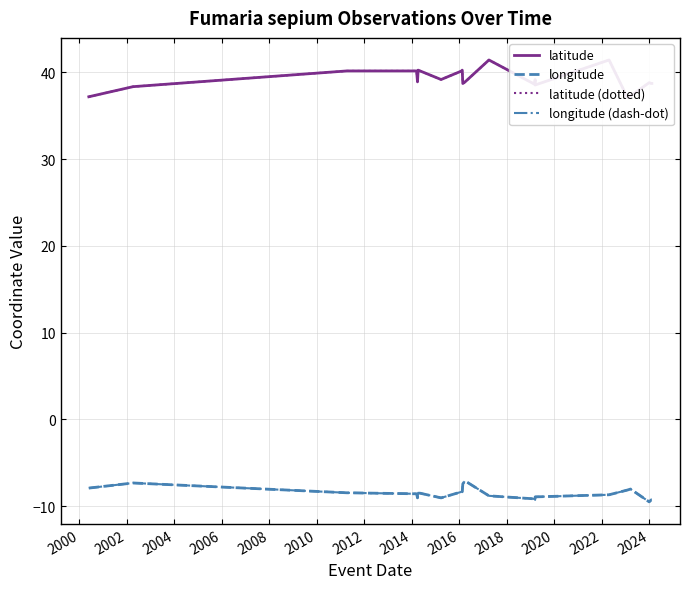

True or false: latitude (dotted) and longitude (dash-dot) intersect in this chart.

False